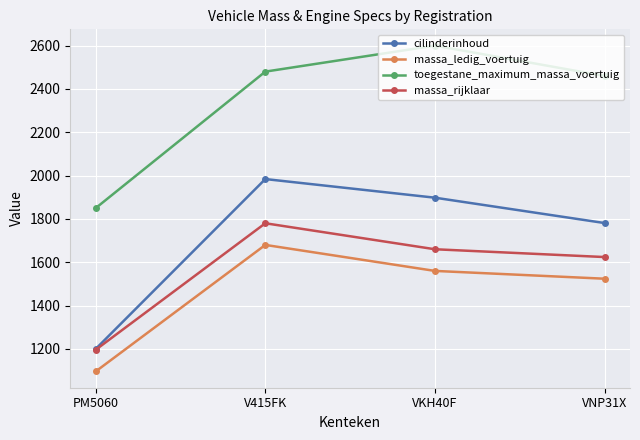

How many data points does each series have?

4